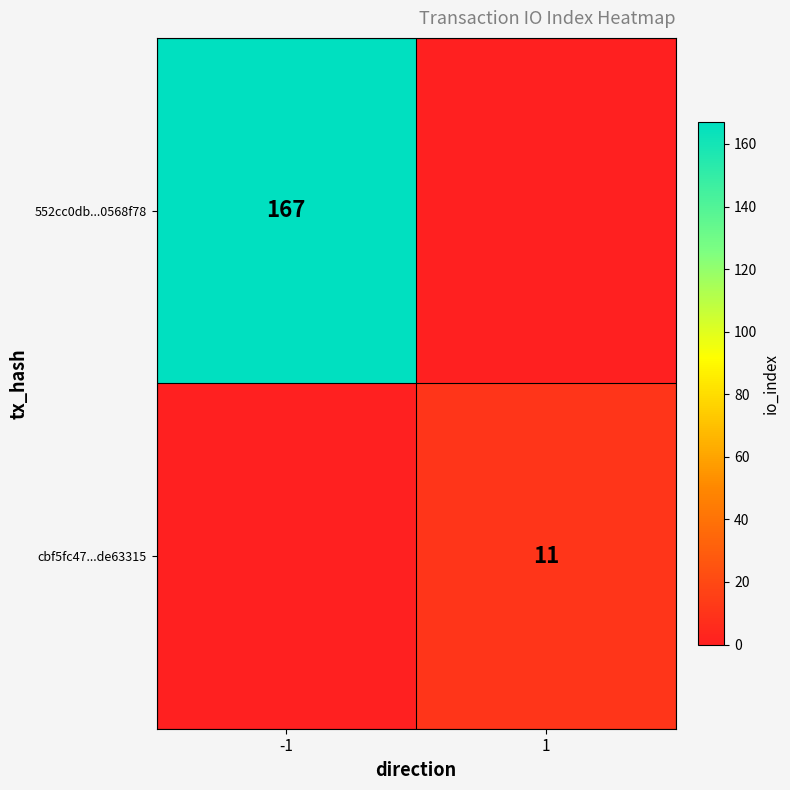

Rank the series at -1 from lowest to highest value.

cbf5fc47...de63315, 552cc0db...0568f78